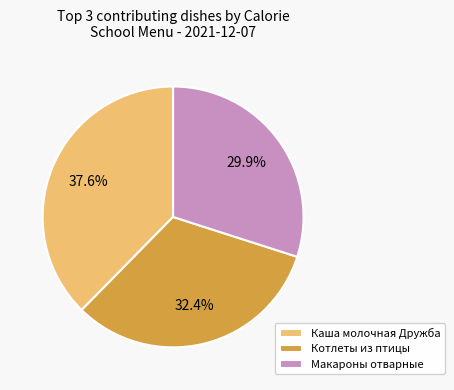

Rank the categories by value from lowest to highest.

Макароны отварные, Котлеты из птицы, Каша молочная Дружба